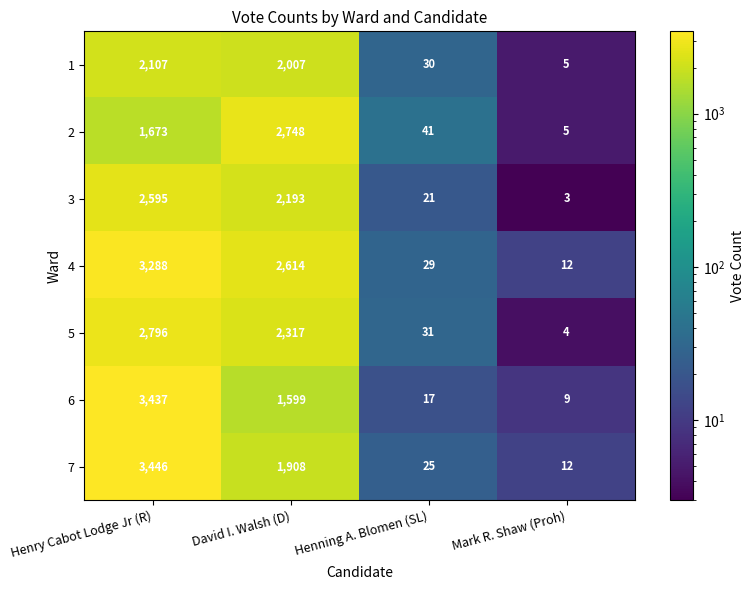

Count the number of data series in this chart.

7